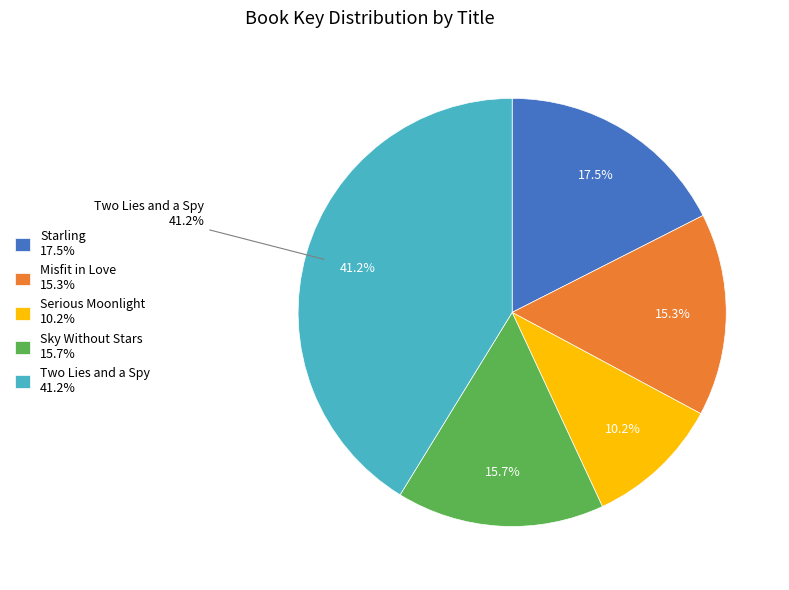

To the nearest percent, what is the average slice percentage?

20%